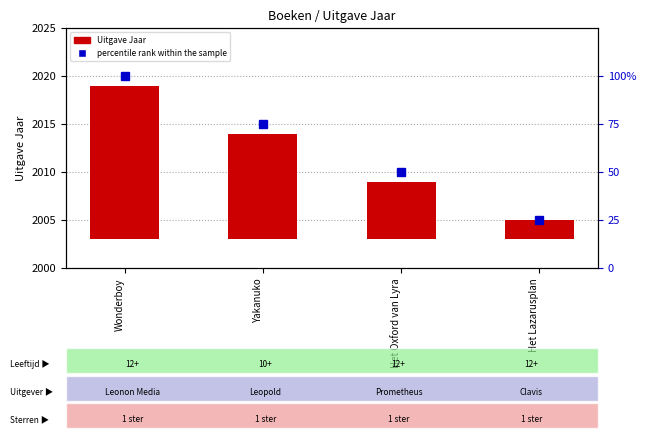

What is the average value of the percentile rank within the sample series?

62